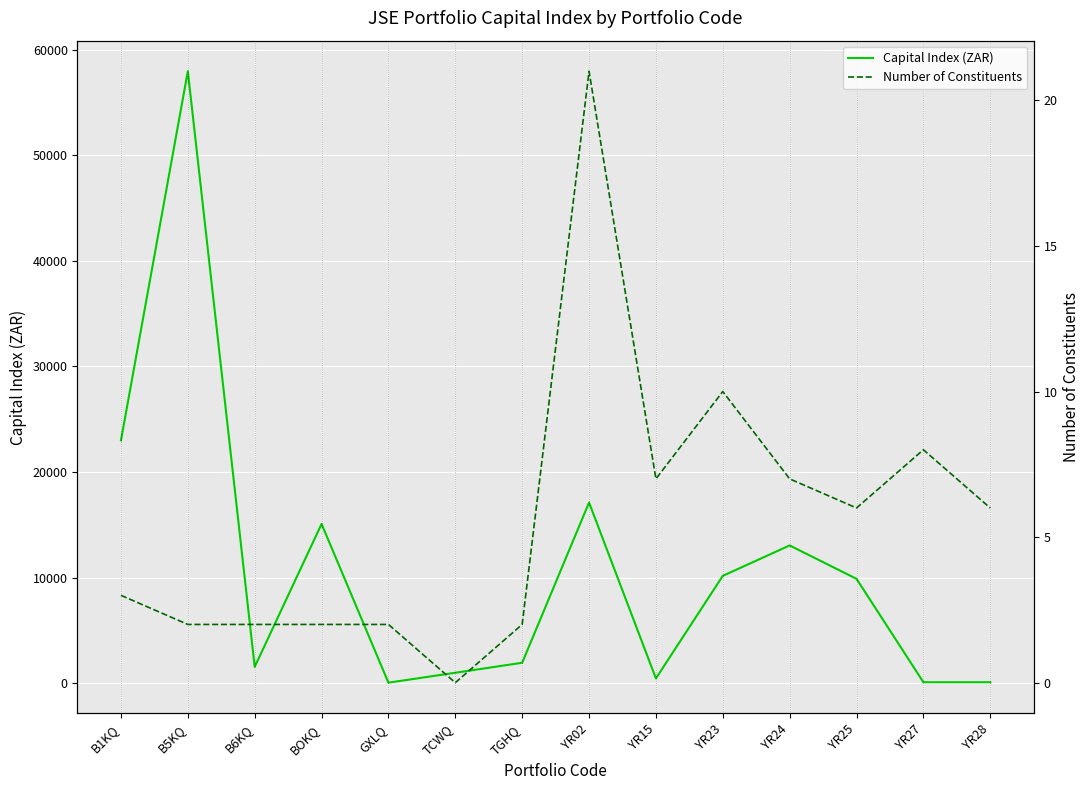

What are all the series names shown in the legend?

Capital Index (ZAR), Number of Constituents